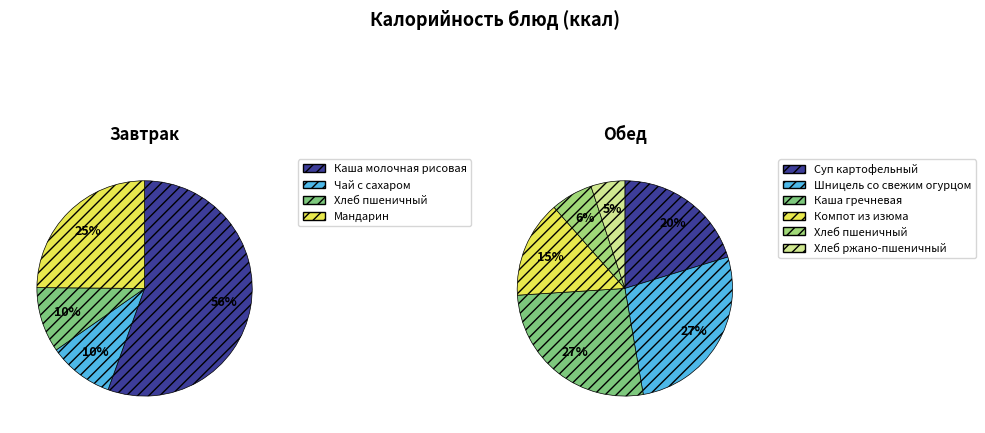

Which has a higher value, Чай с сахаром or Хлеб ржано-пшеничный?

Чай с сахаром